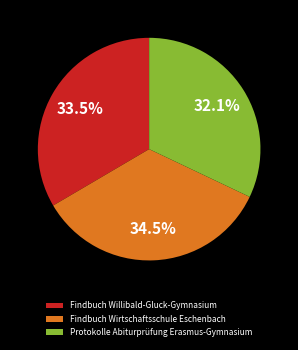

How many slices are in this pie chart?

3